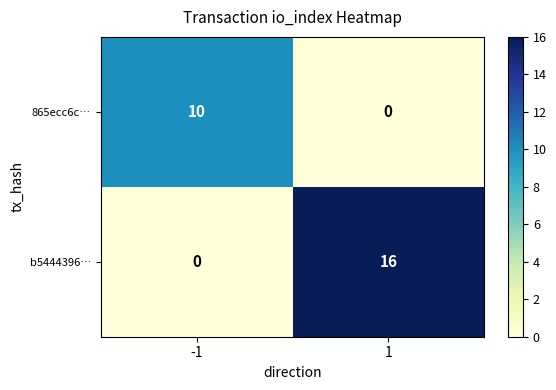

What is the total value across all series at 1?

16